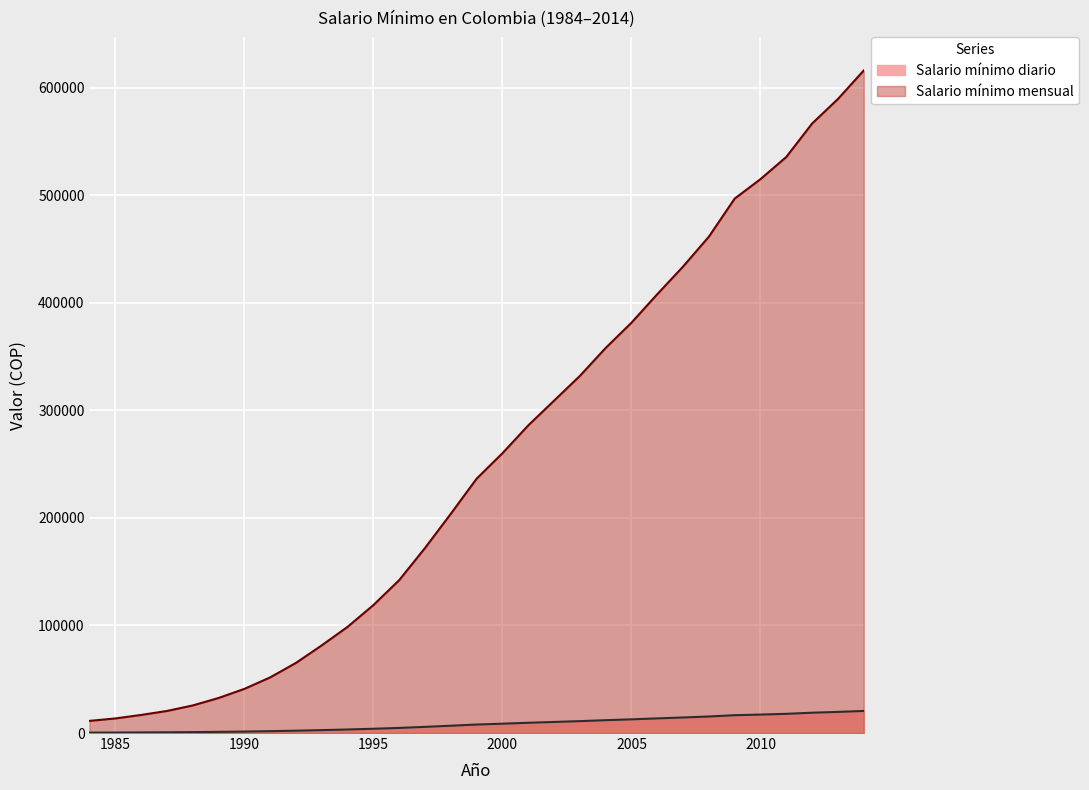

List the labels in order of Salario mínimo mensual value, largest first.

2014, 2013, 2012, 2011, 2010, 2009, 2008, 2007, 2006, 2005, 2004, 2003, 2002, 2001, 2000, 1999, 1998, 1997, 1996, 1995, 1994, 1993, 1992, 1991, 1990, 1989, 1988, 1987, 1986, 1985, 1984